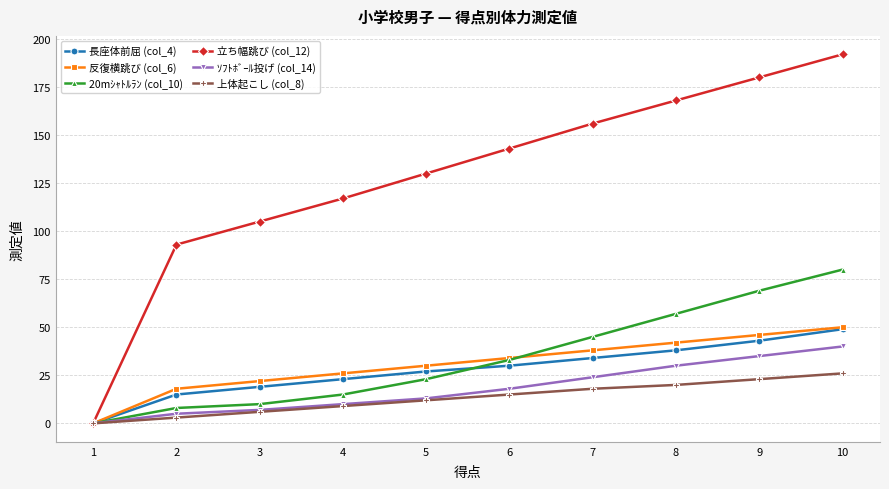

True or false: ｿﾌﾄﾎﾞｰﾙ投げ (col_14) has a value of 30 at 8.

True